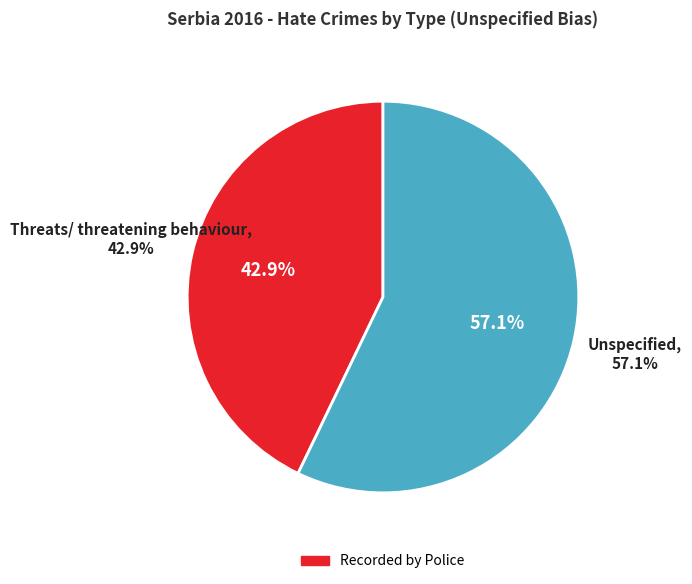

True or false: Unspecified accounts for 57% of the total.

True